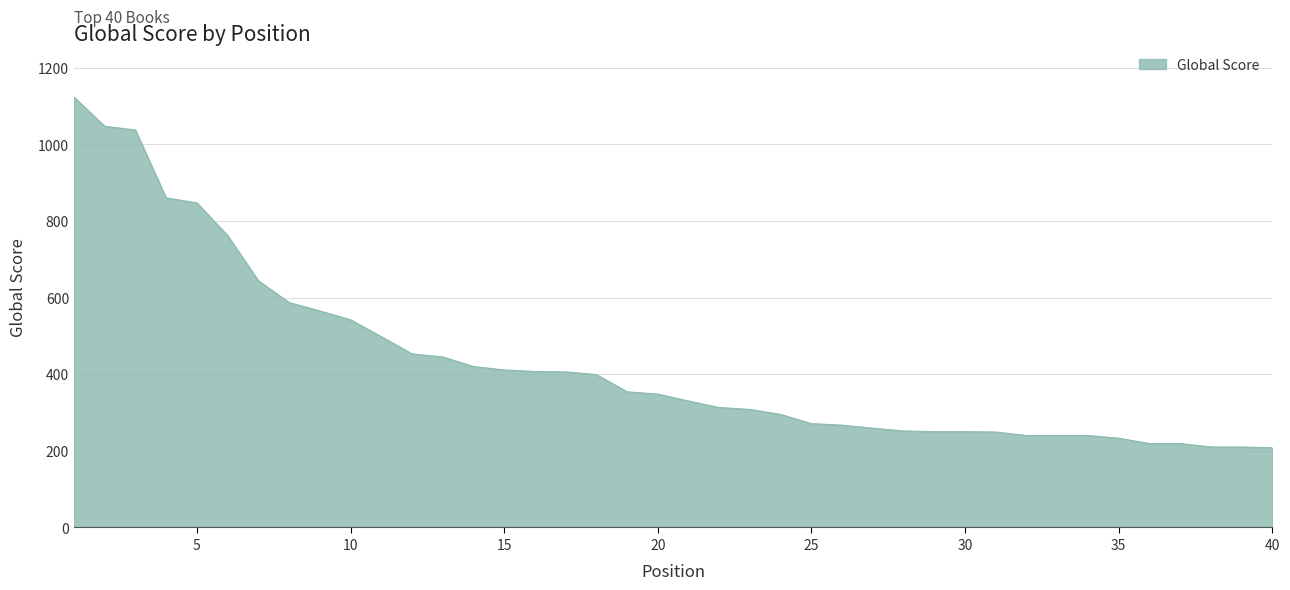

How many categories are shown in the chart?

40